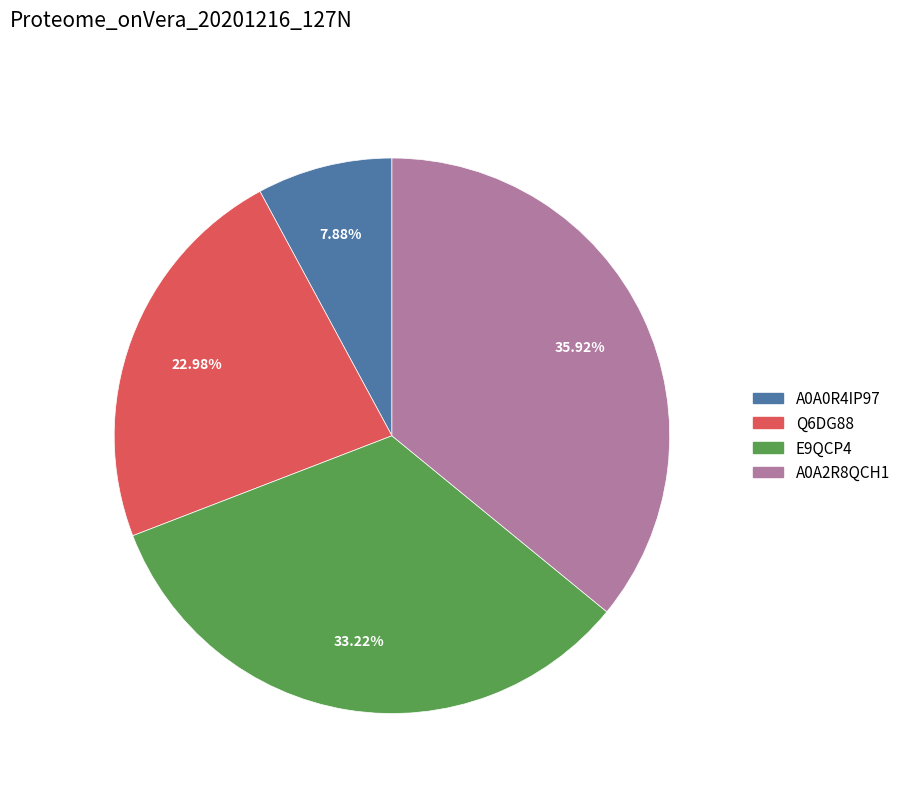

Rank the categories by value from lowest to highest.

A0A0R4IP97, Q6DG88, E9QCP4, A0A2R8QCH1